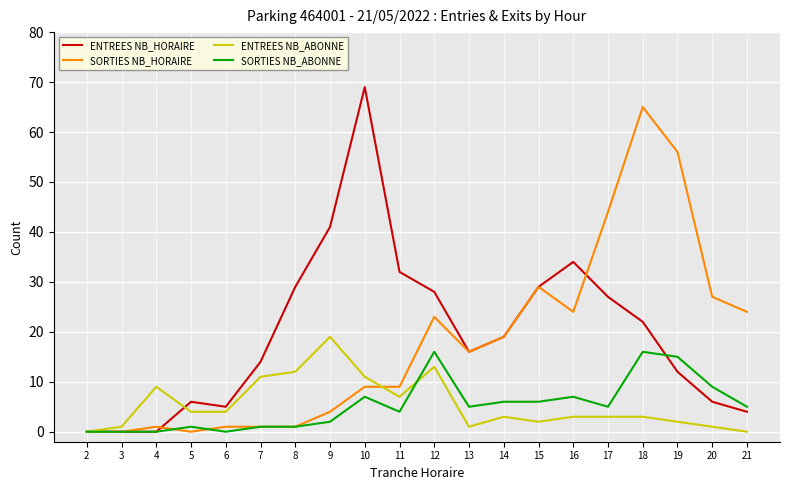

Which series has the largest range (max minus min)?

ENTREES NB_HORAIRE